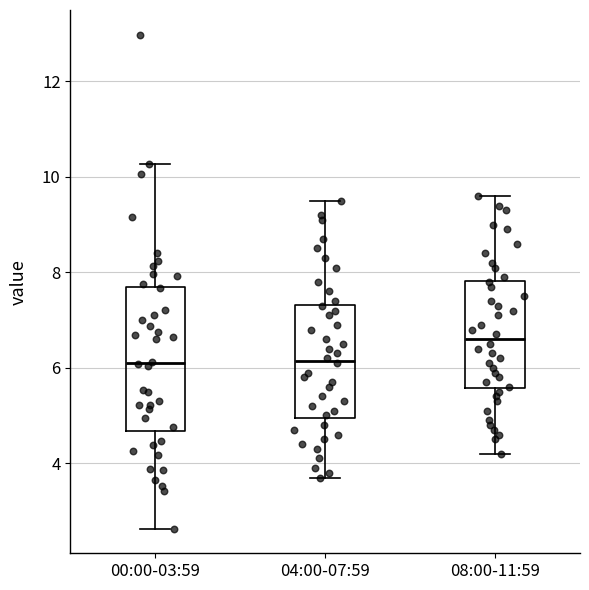

Comparing the boxes themselves (not the whiskers), which one is the tallest?

00:00-03:59